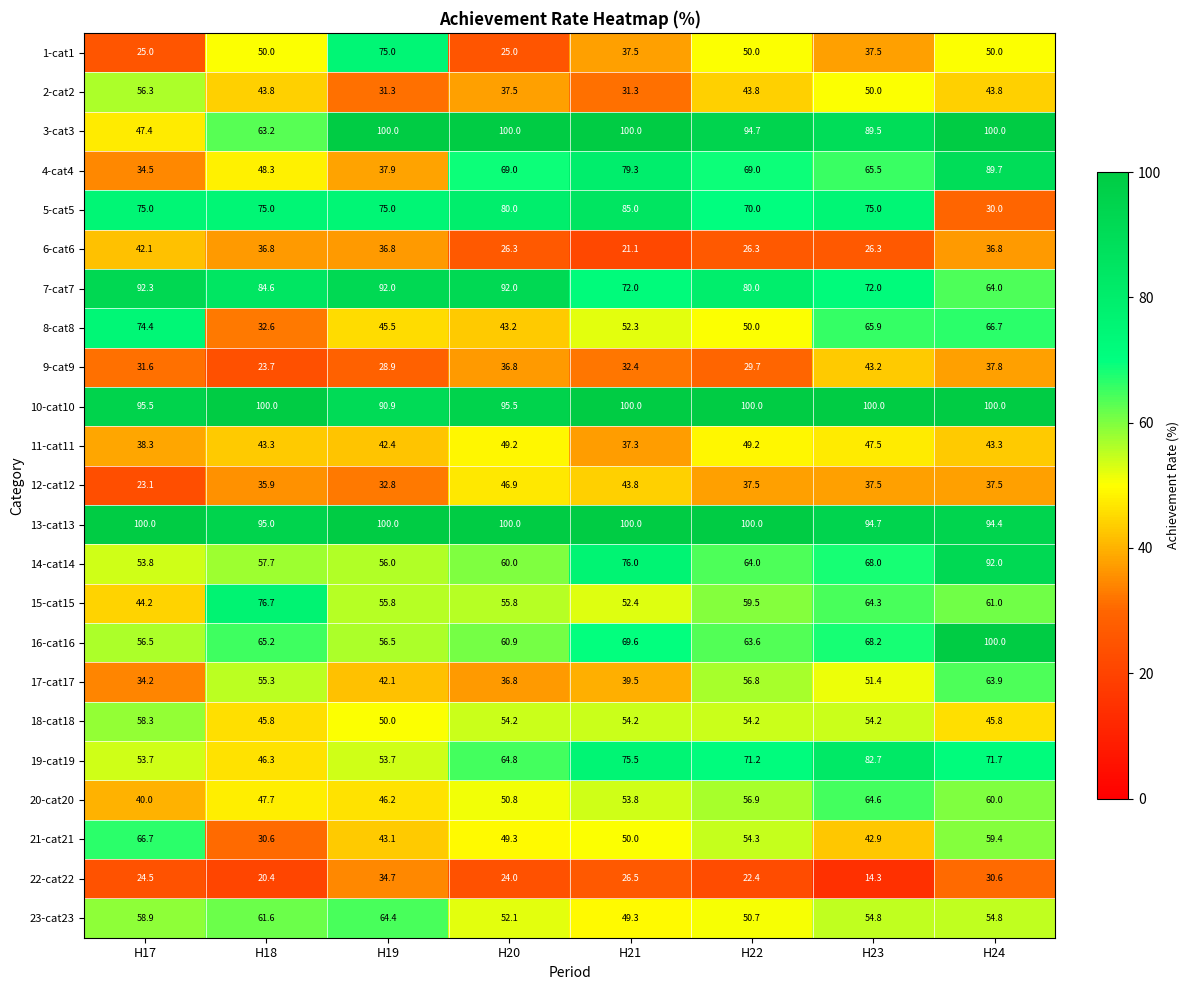

At how many categories does at least one series exceed 19?

8